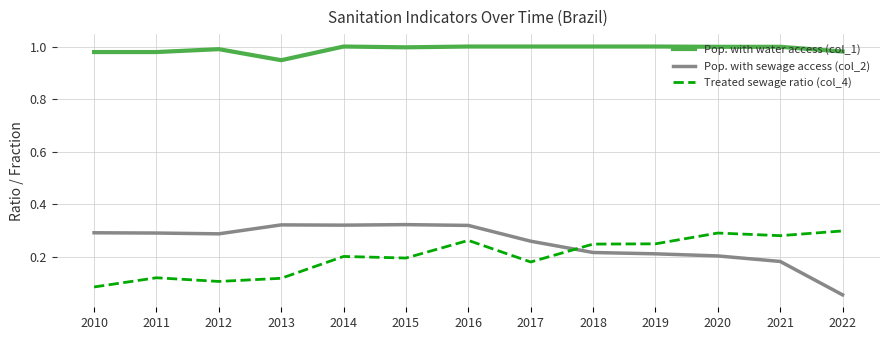

Which series has the largest total across all categories?

Pop. with water access (col_1)